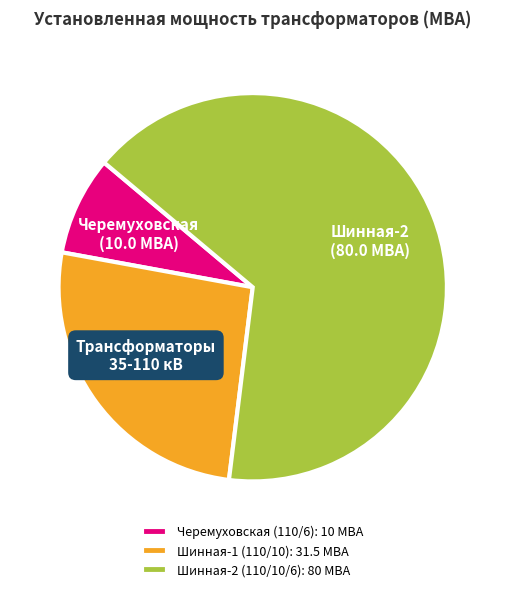

Between Черемуховская (110/6) and Шинная-1 (110/10), which is larger?

Шинная-1 (110/10)